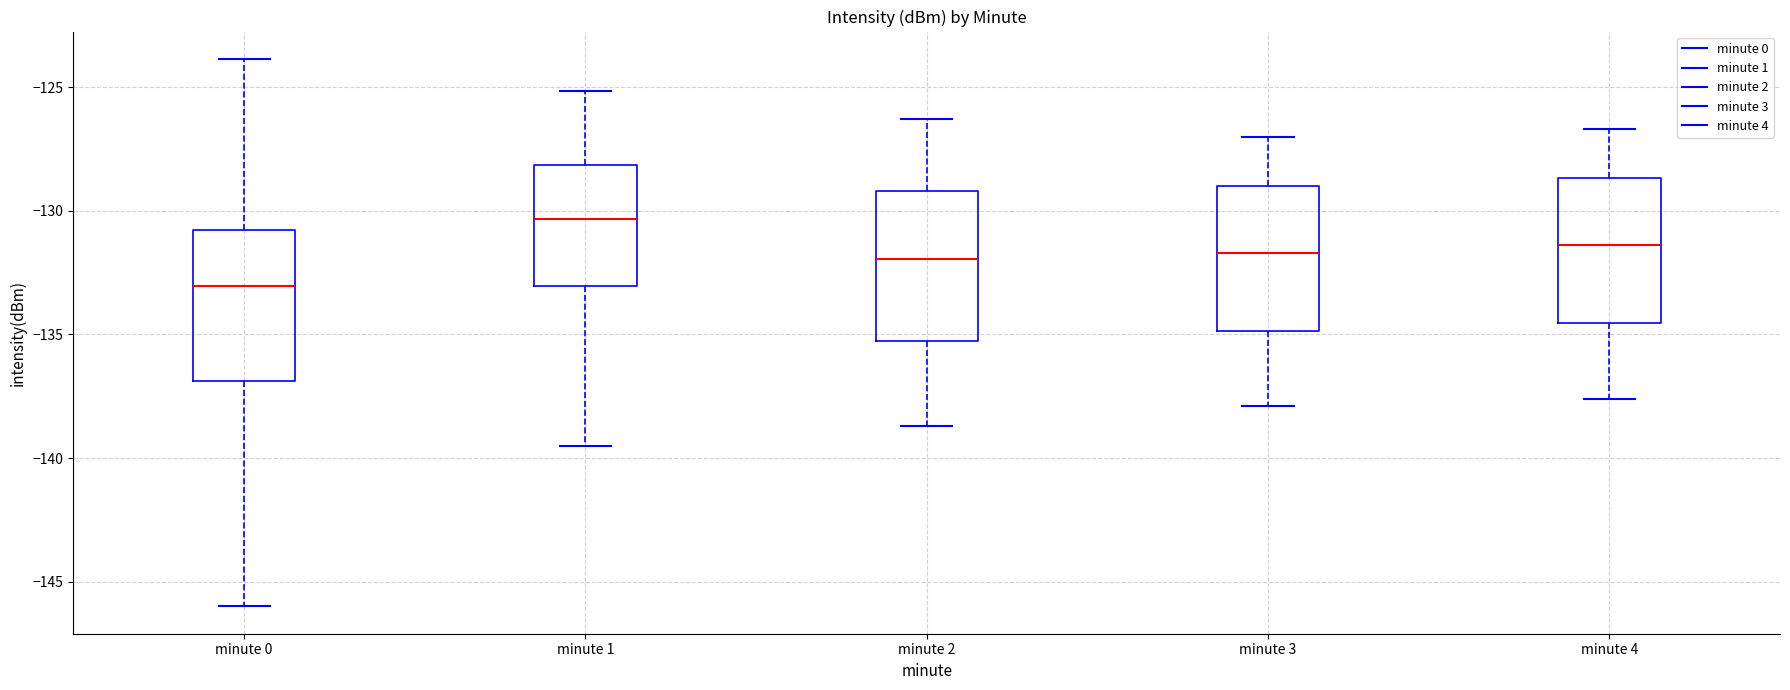

Where is the lower edge of the box for minute 4 on the y-axis? The values are not printed on the chart, so give them approximately, as read against the axis.

-134.5